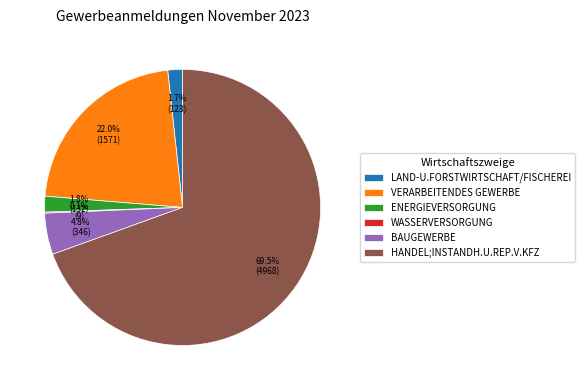

Is the sum of HANDEL;INSTANDH.U.REP.V.KFZ and VERARBEITENDES GEWERBE greater than half?

Yes